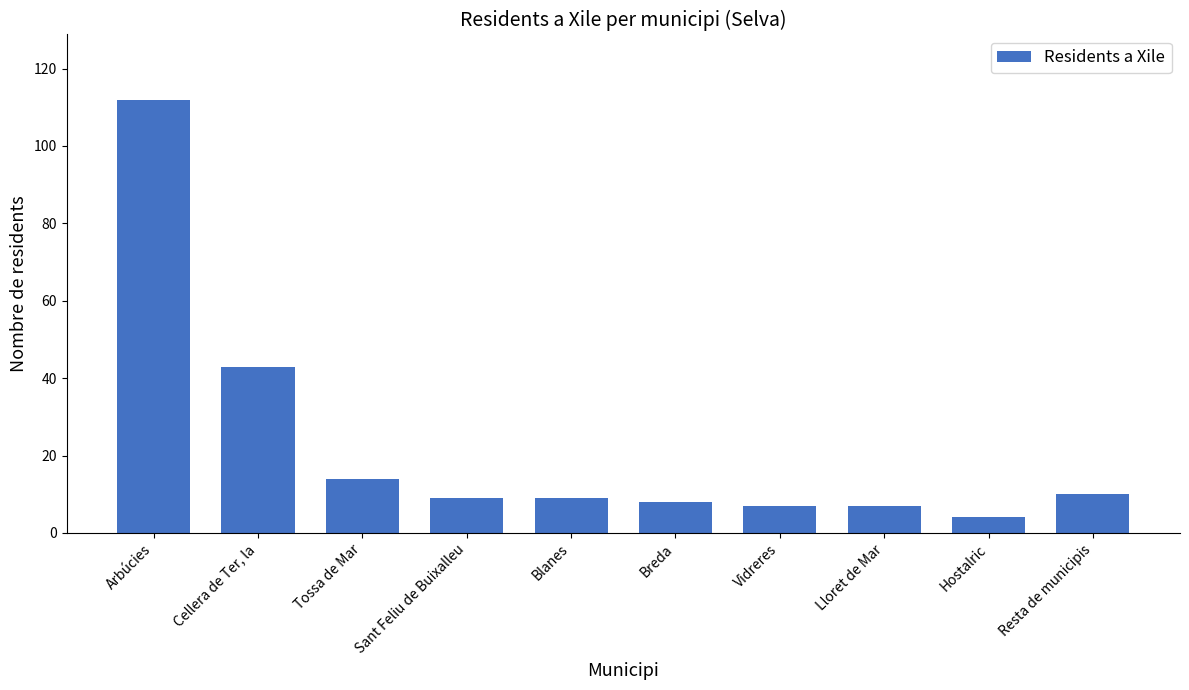

What is the change in value from Cellera de Ter, la to Hostalric?

-39